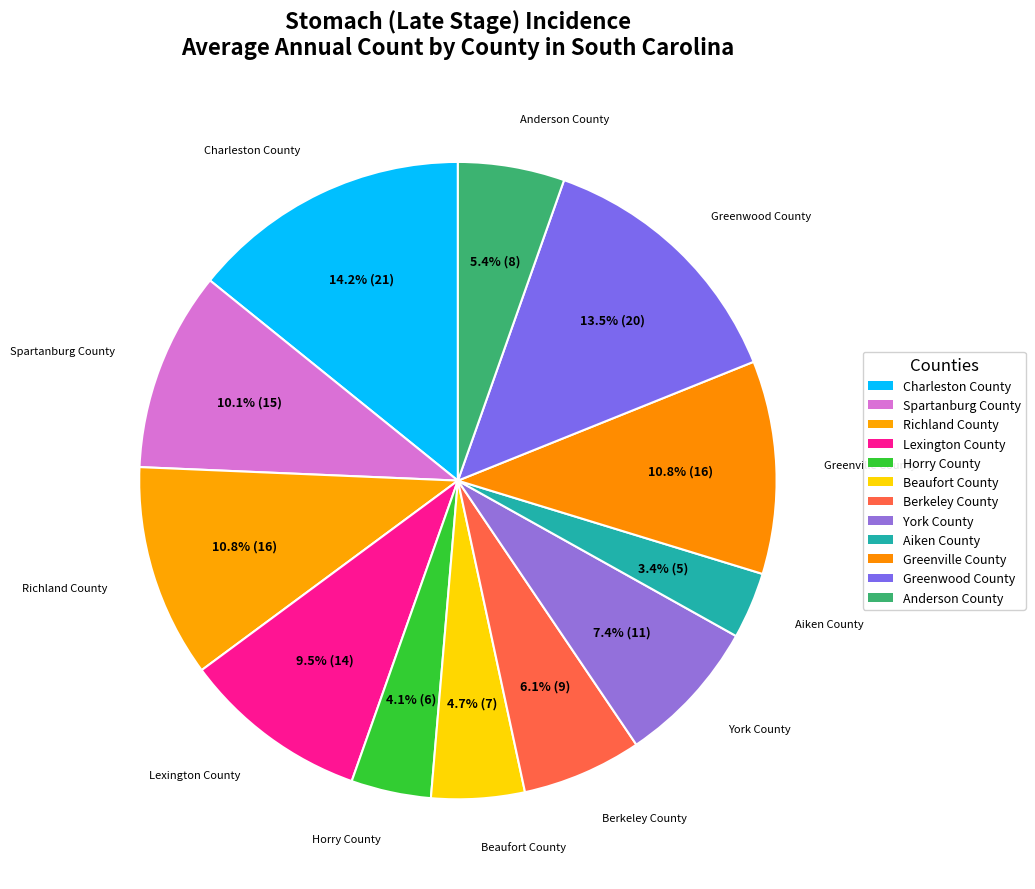

Which has a higher value, Charleston County or Horry County?

Charleston County